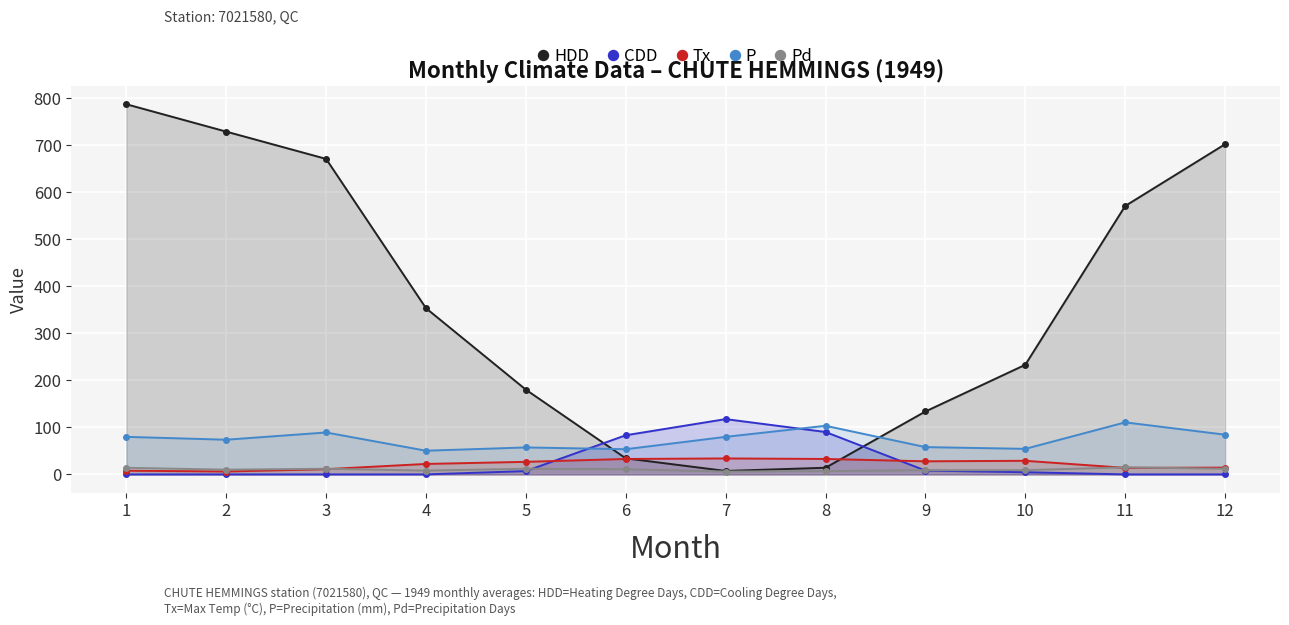

Where is the first local maximum for P?

3